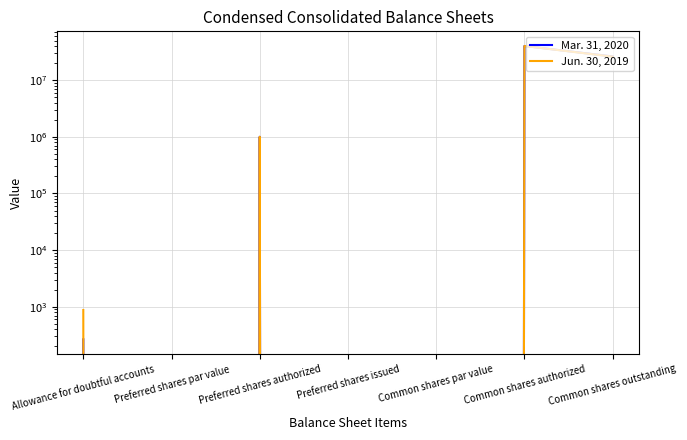

Is it true that Mar. 31, 2020 equals 166 at Allowance for doubtful accounts?

False